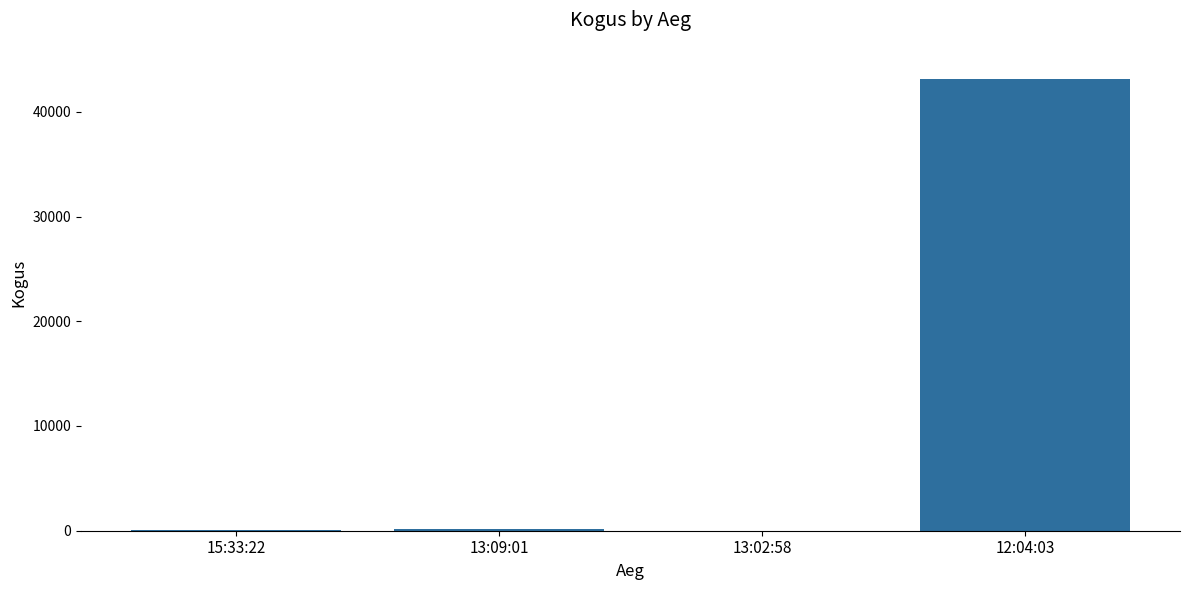

Approximately how many times larger is the value at 15:33:22 compared to 13:02:58?

10.1